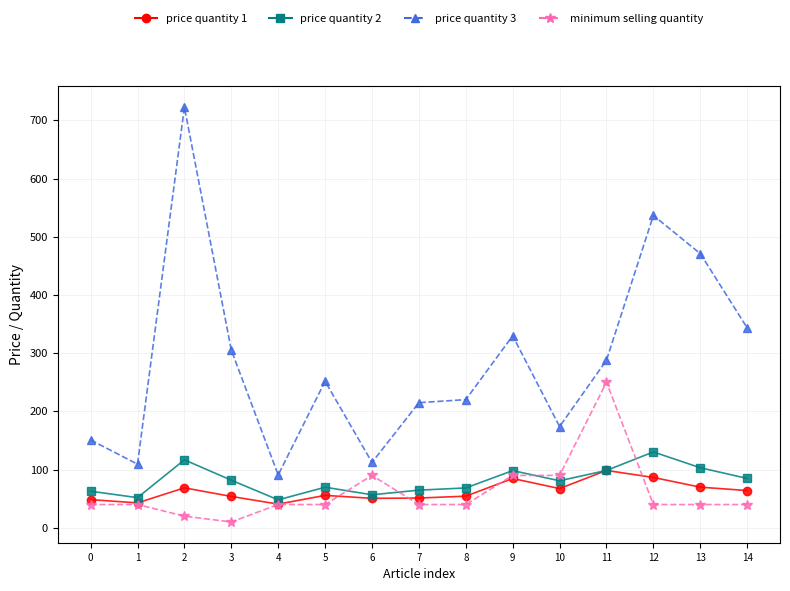

What is the greatest value displayed?

722.6